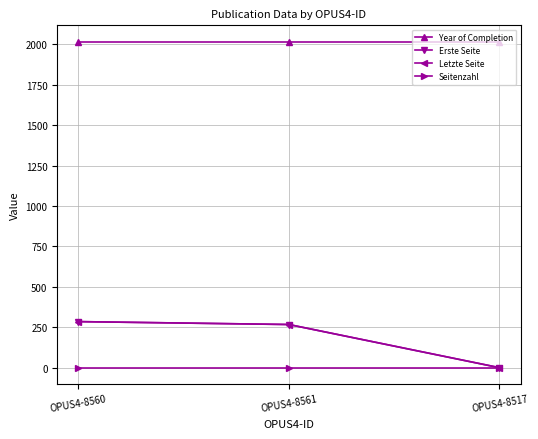

Is it true that Seitenzahl equals 0 at OPUS4-8560?

True